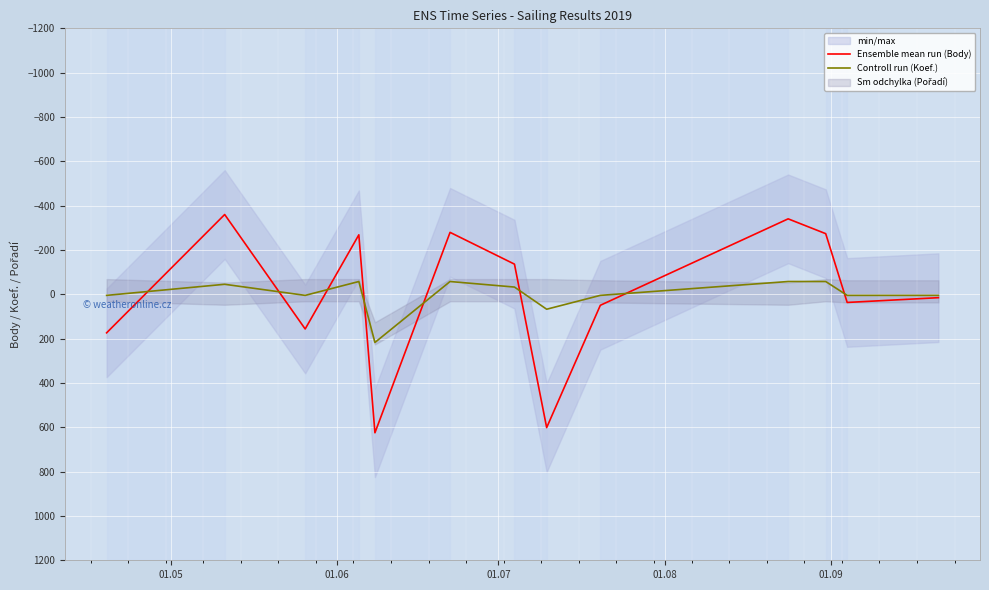

At which category is the sum across all series the highest?

01.09